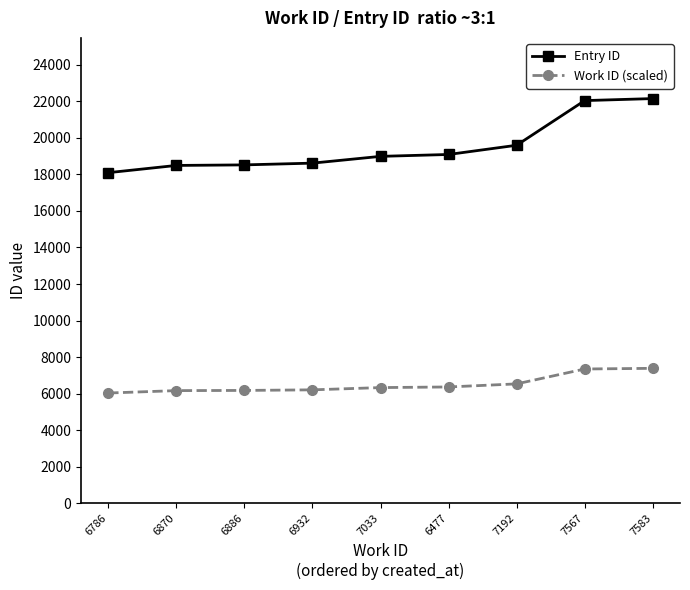

What is the average value of the Entry ID series?

19510.1